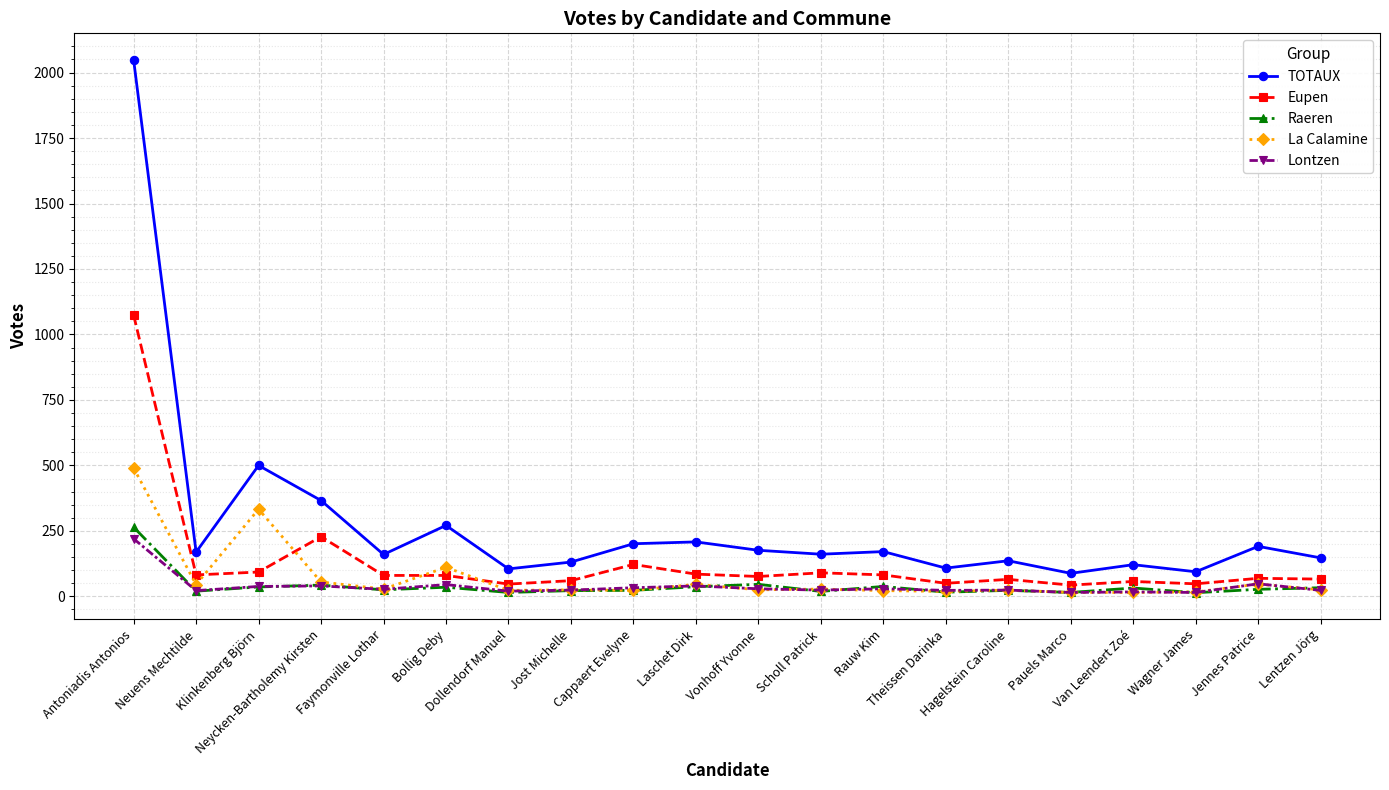

What is the difference between the highest and lowest values at Hagelstein Caroline?

113